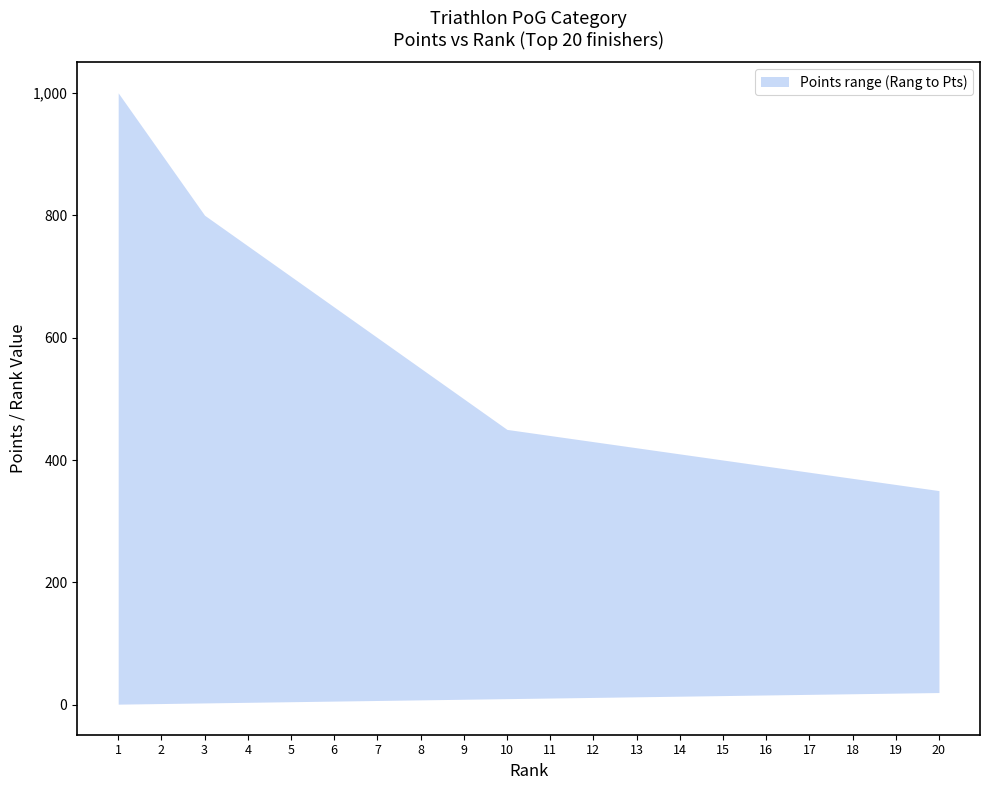

What is the average value of the Rang series?

10